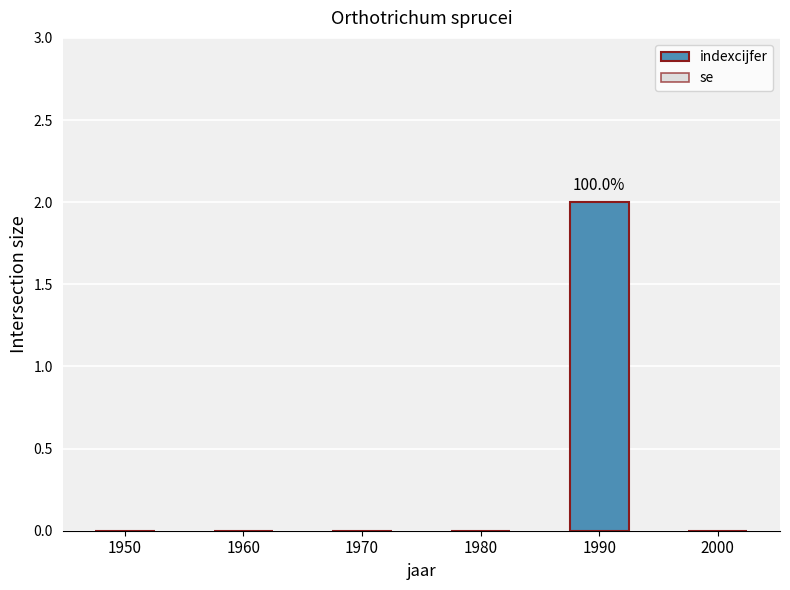

Between 1970 and 1990, which is larger?

1990